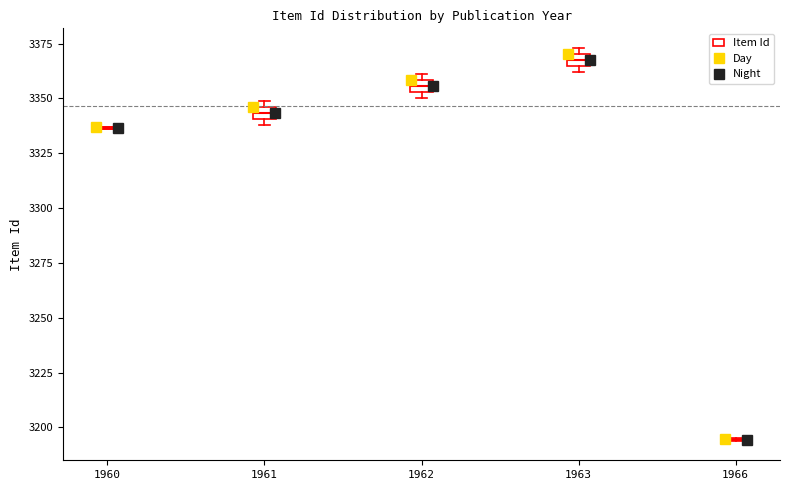

Where is the lower edge of the box at x = 1962 on the y-axis? The values are not printed on the chart, so give them approximately, as read against the axis.

3355